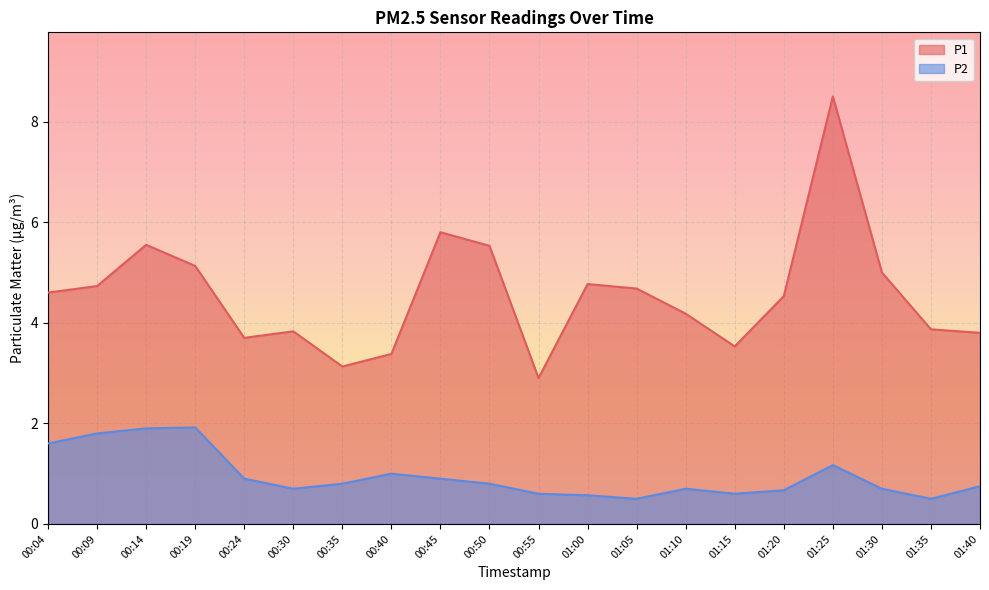

At which label does P2 reach its minimum?

01:05